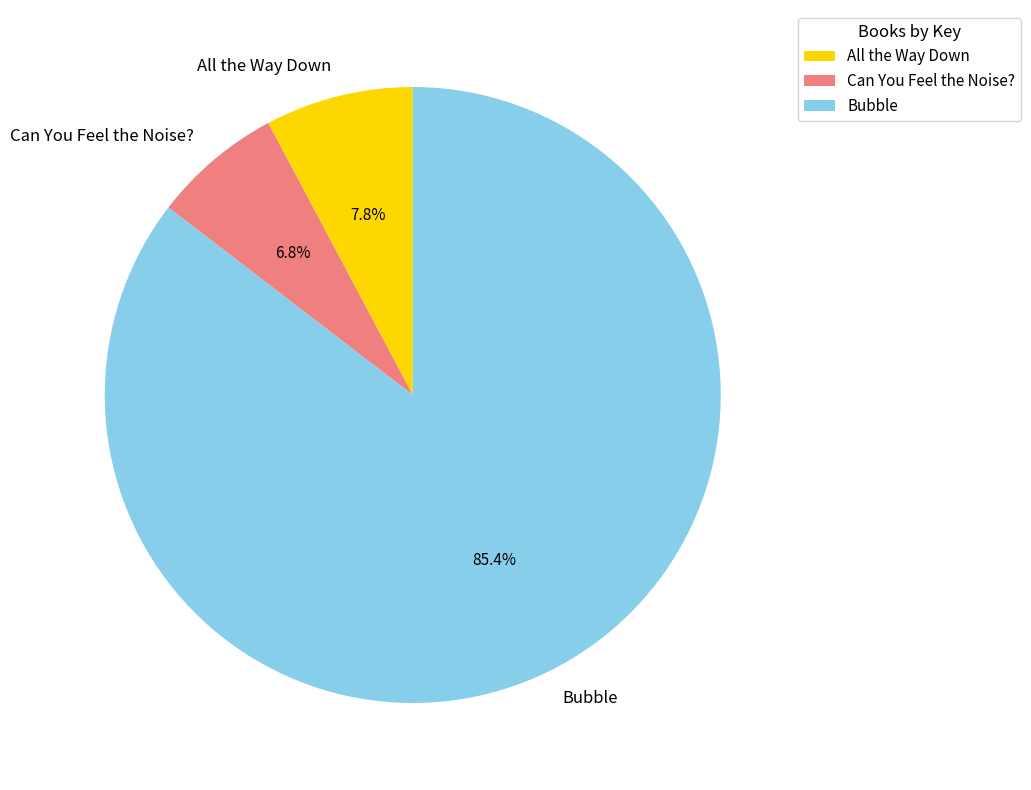

Count the number of slices in the pie.

3